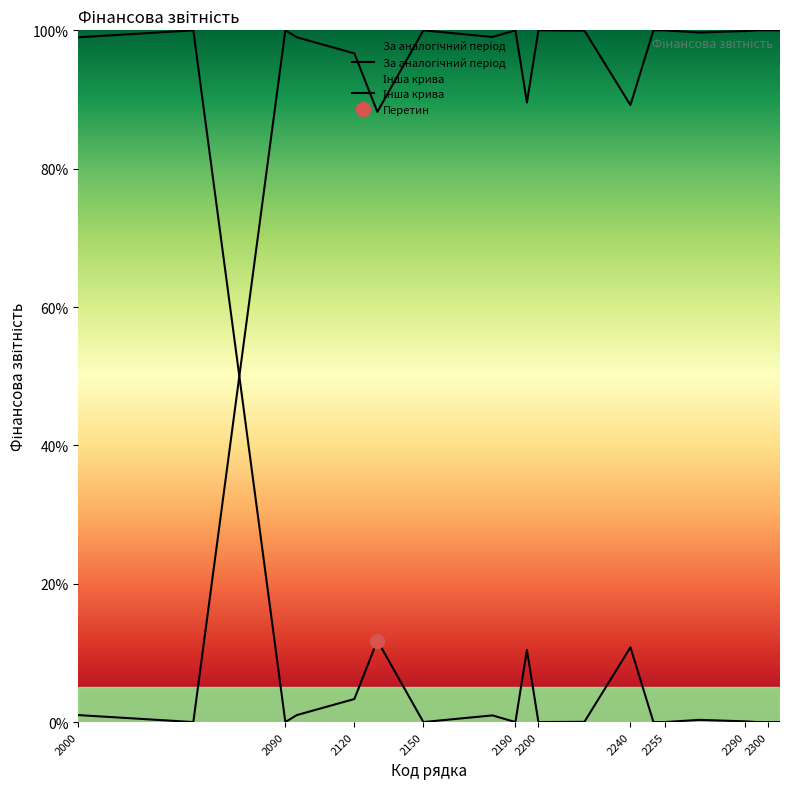

What is the ratio of the value at 2095 to the value at 2130?

0.1